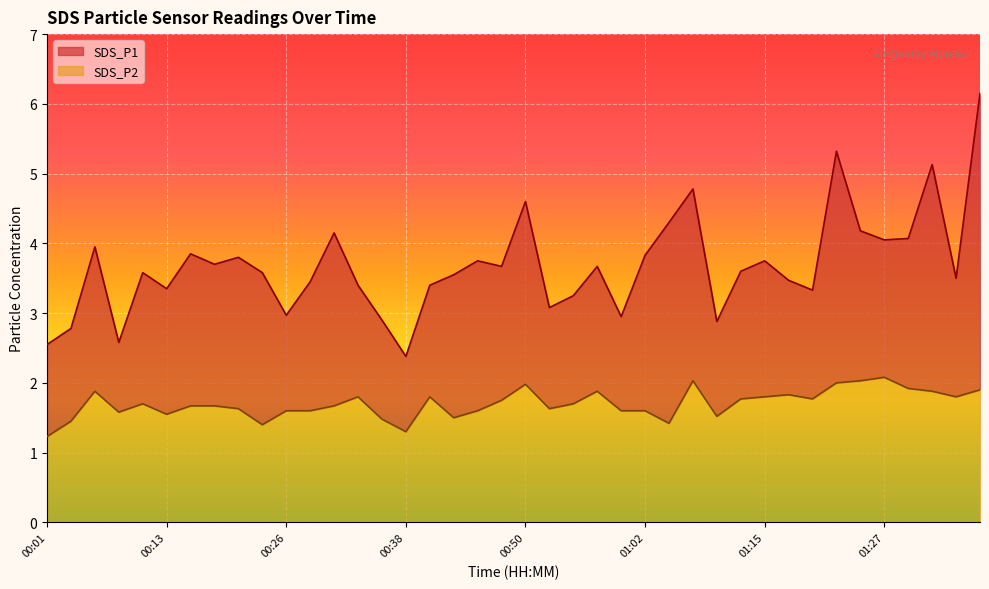

What position from the right is 00:21?

32